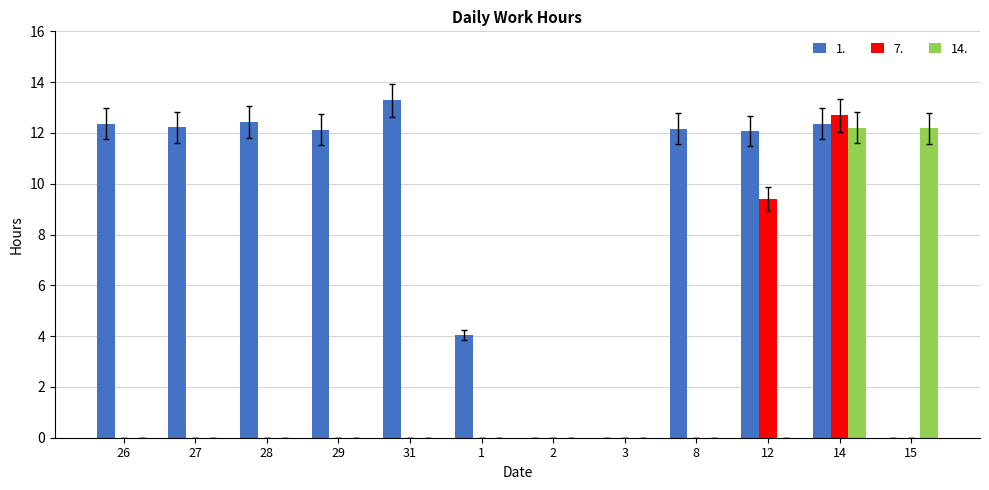

The 1. series shows 12.2 at 8. True or false?

True